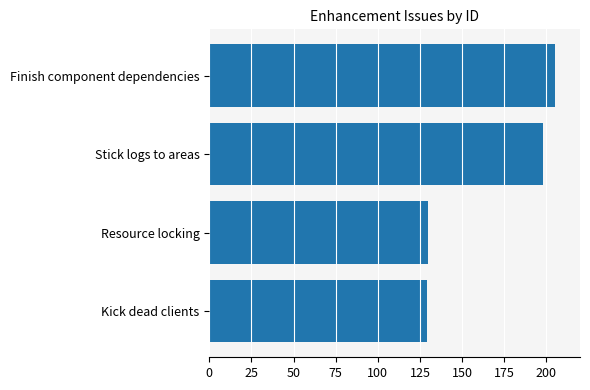

How many values are below 198?

2